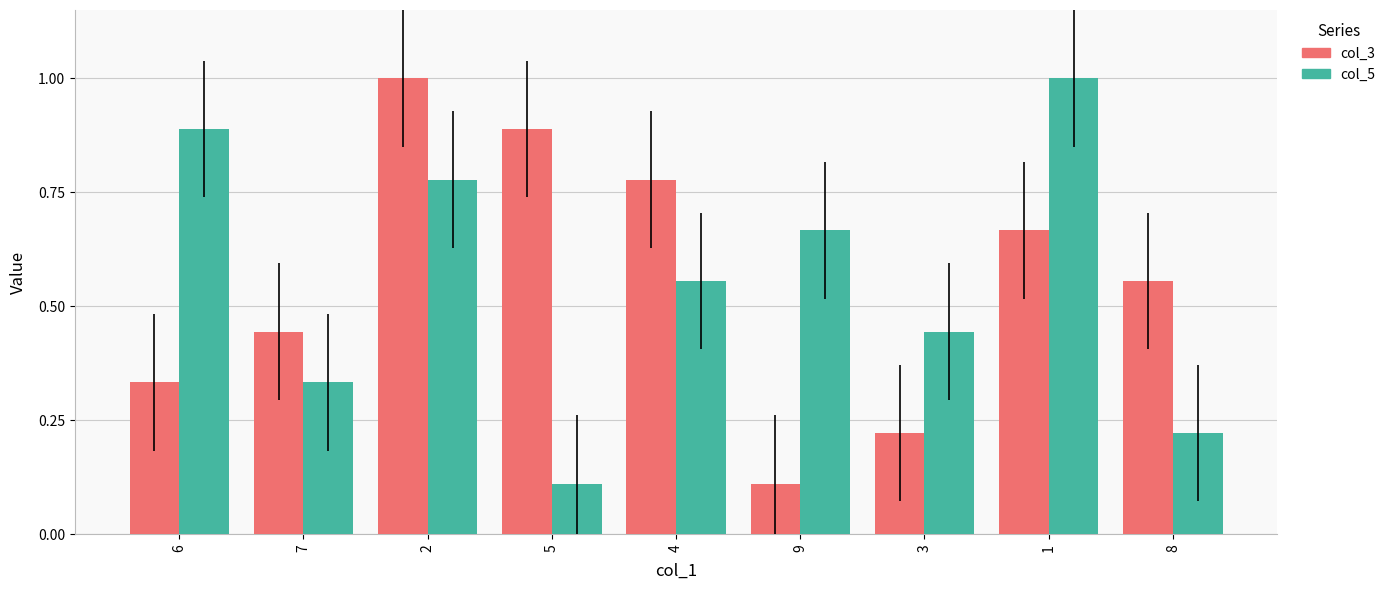

At 8, list the series in order from smallest to largest.

col_5, col_3